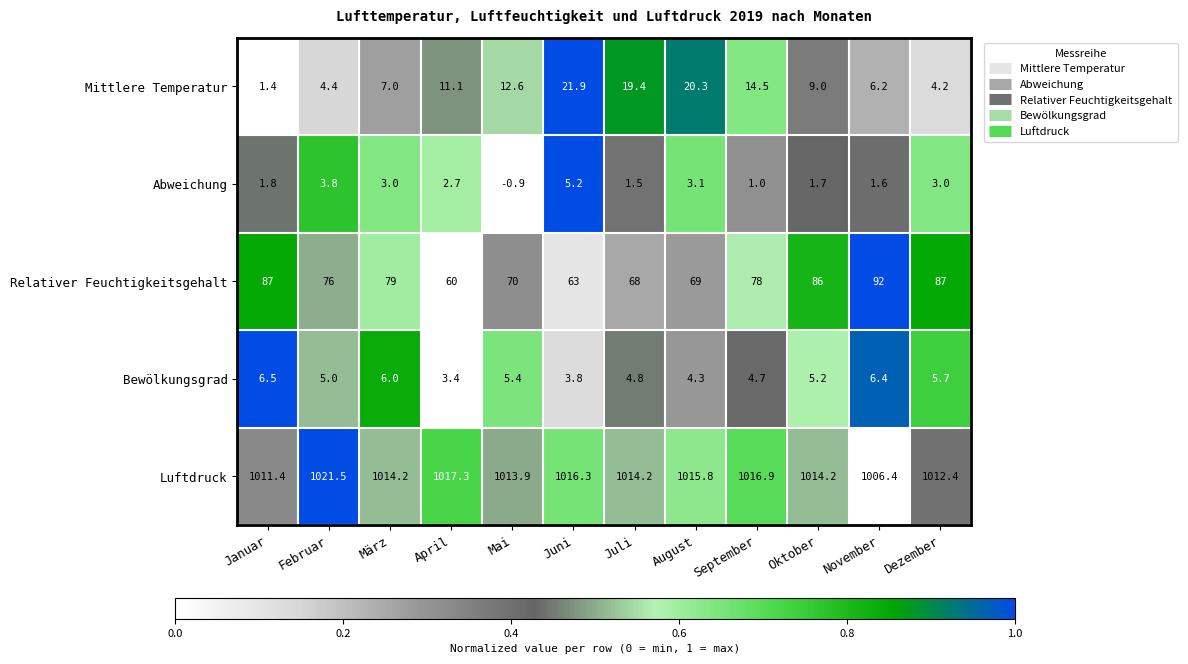

What is the spread (max minus min) of values at Mai?

1014.8